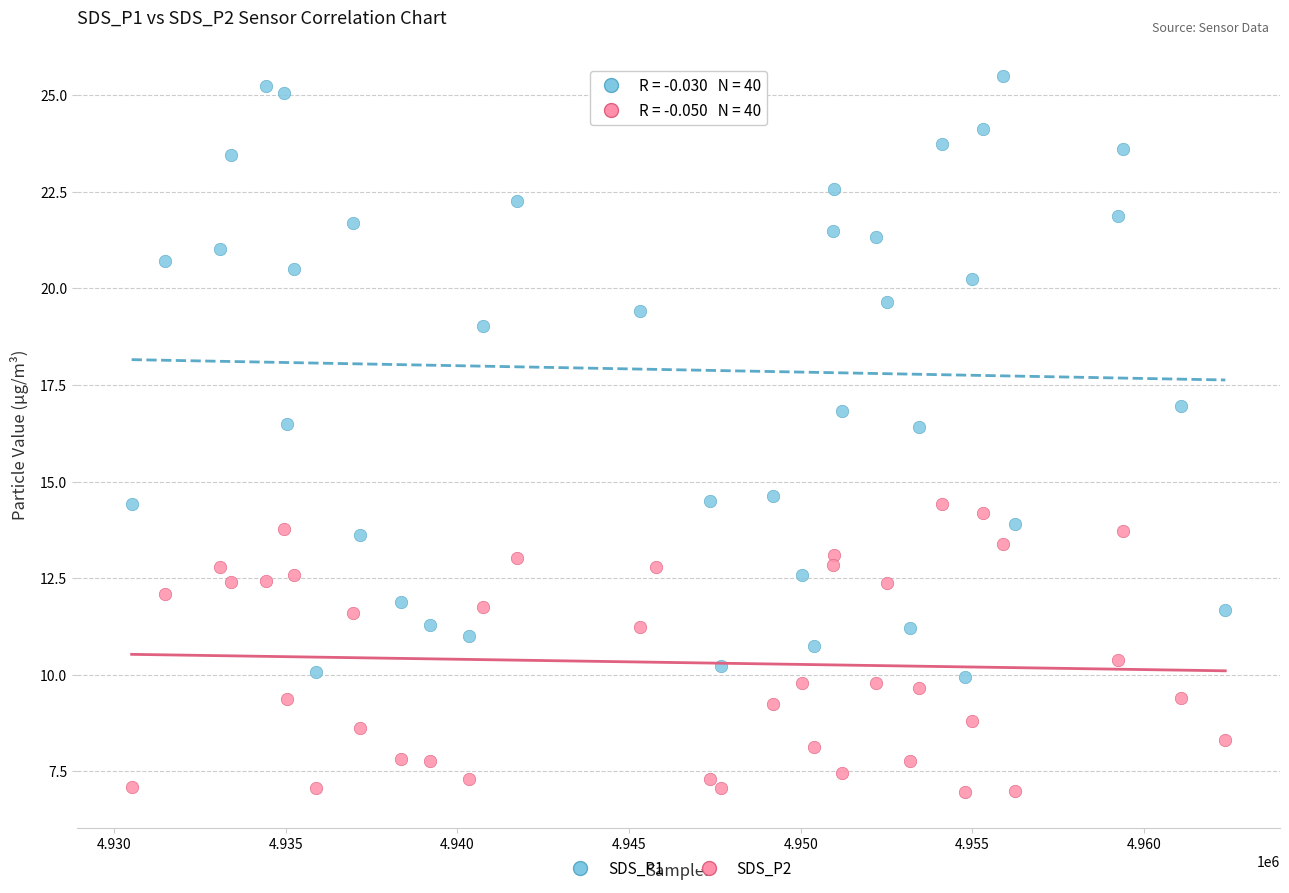

Which series has the widest spread of Y values?

SDS_P1